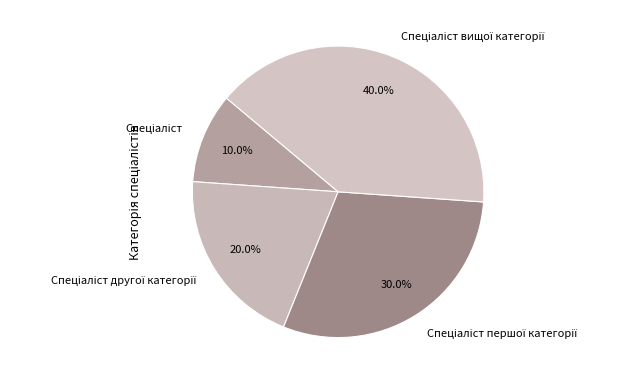

Does any single category account for the majority?

No